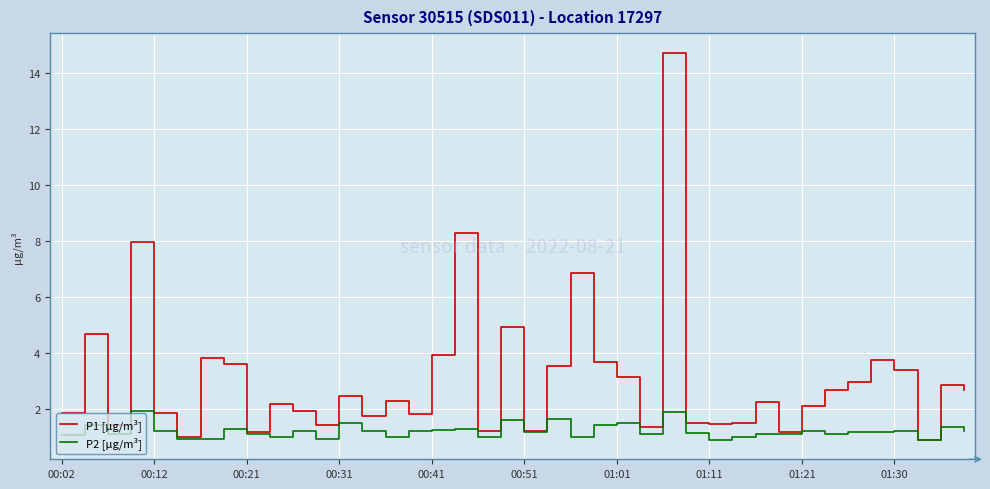

What is the minimum value shown in the chart?

0.9